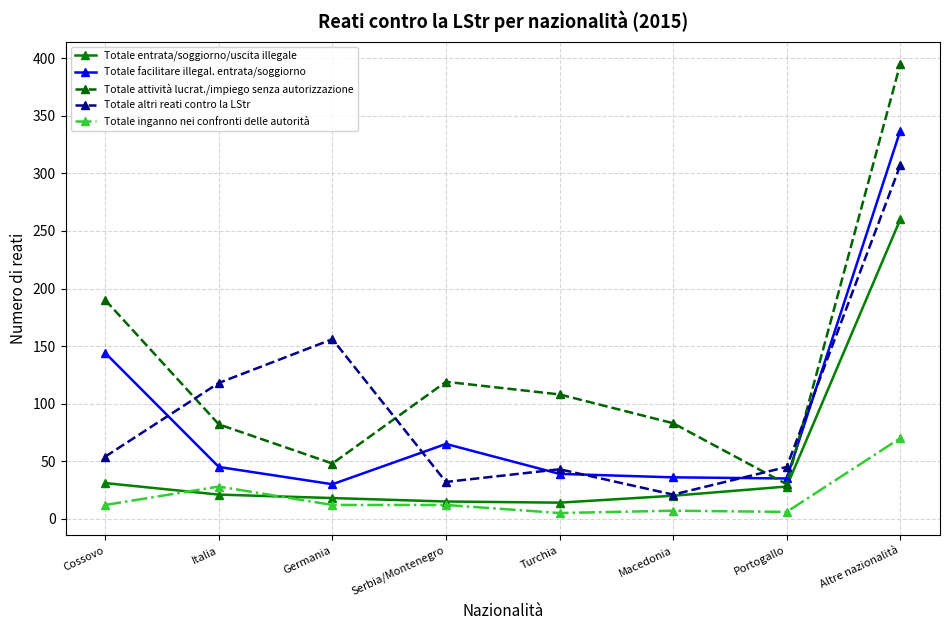

What is the label of the 6th point from the left?

Macedonia